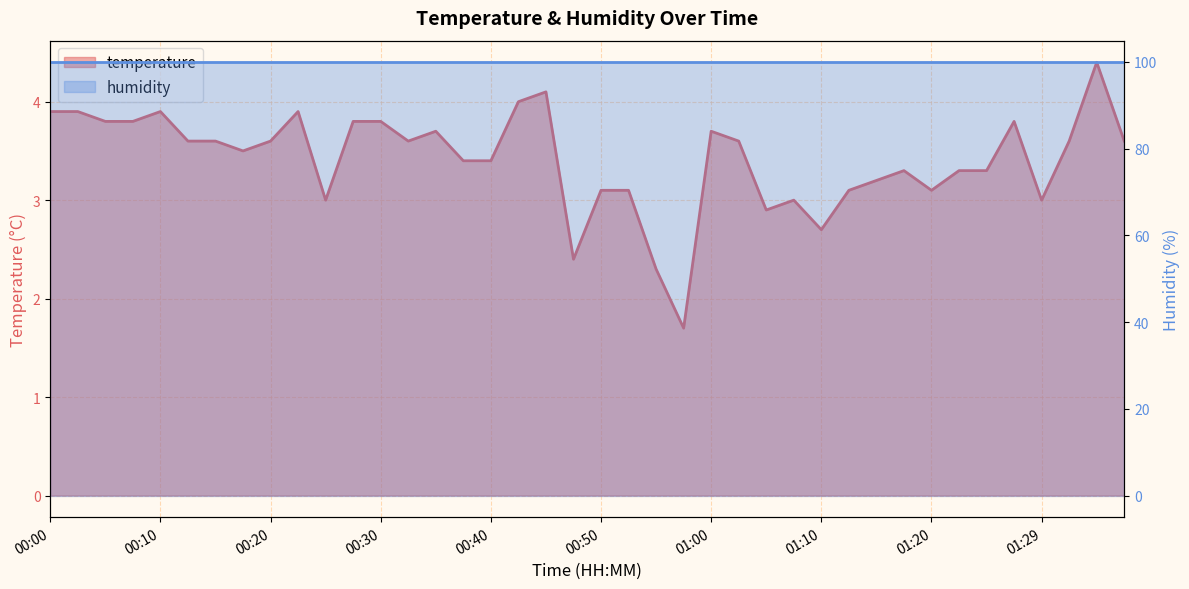

What is the average value?

3.4